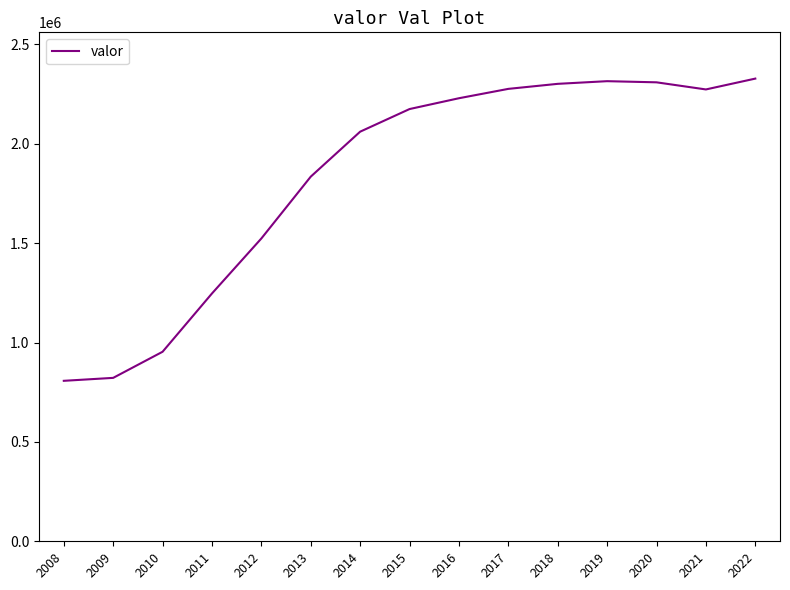

What is the difference between the values at 2021 and 2009?

1451093